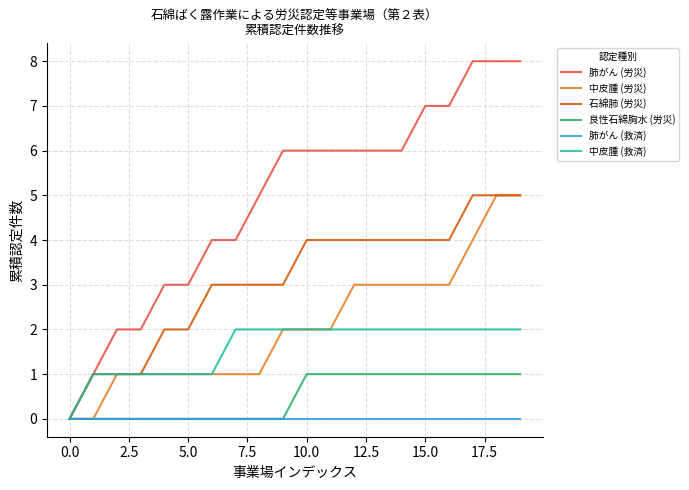

Which series has the largest total across all categories?

肺がん (労災)